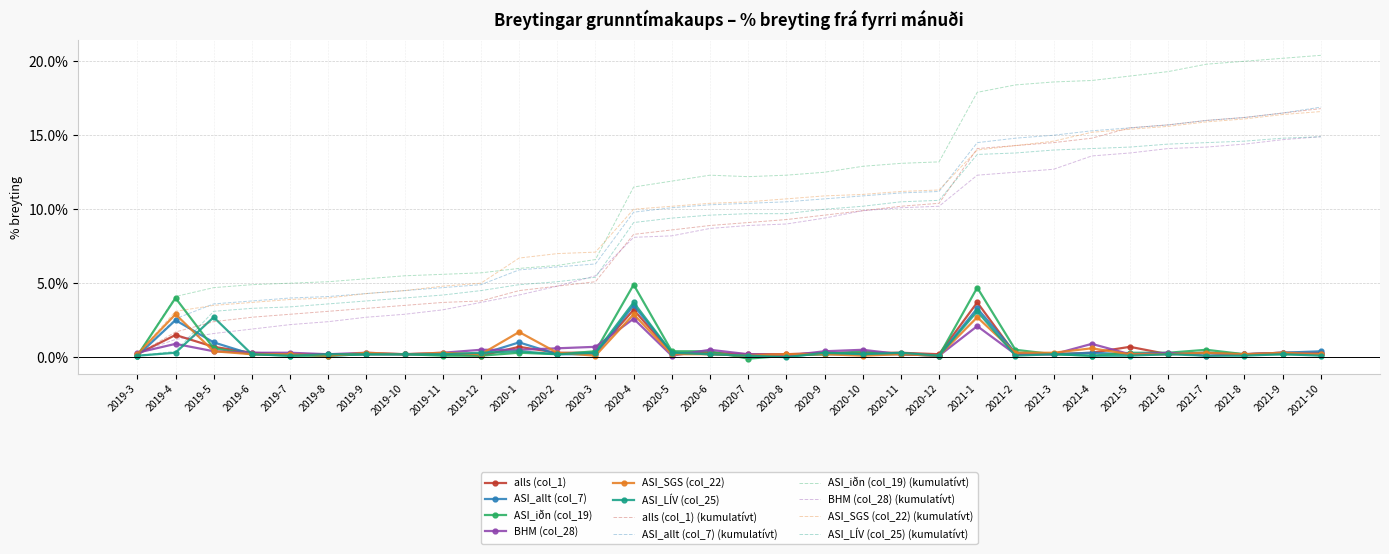

Between 2019-7 and 2020-7, which series saw the biggest shift?

ASI_iðn (col_19) (kumulatívt)